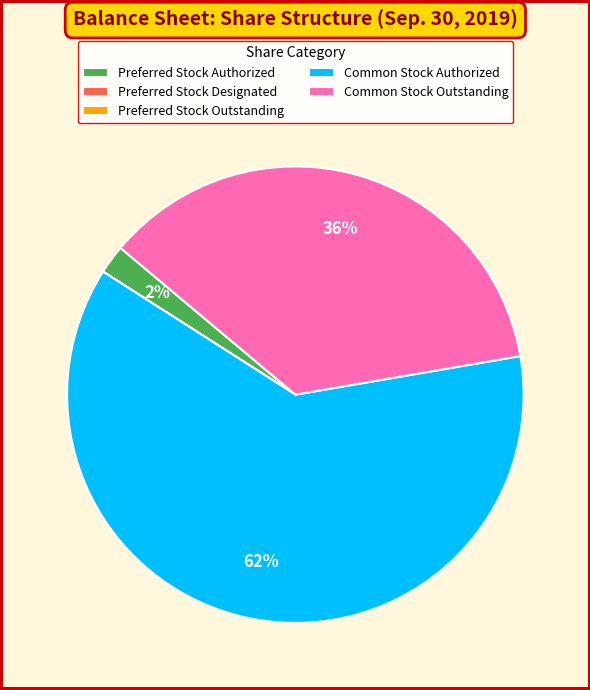

True or false: Common Stock Authorized accounts for 69% of the total.

False